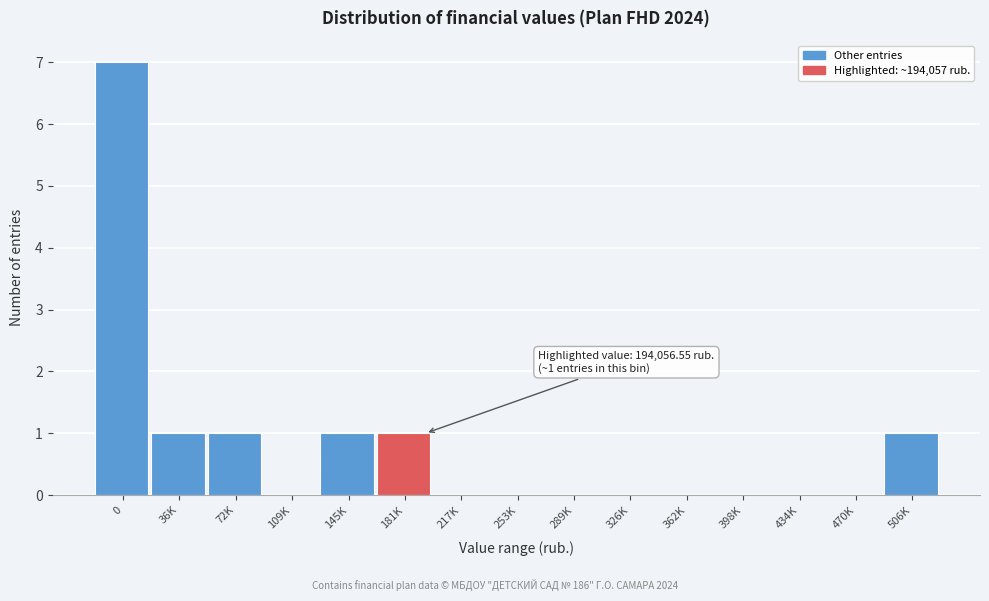

Reading right to left, transcribe all the data shown in this chart.

506K=1	470K=0	434K=0	398K=0	362K=0	326K=0	289K=0	253K=0	217K=0	181K=1	145K=1	109K=0	72K=1	36K=1	0=7